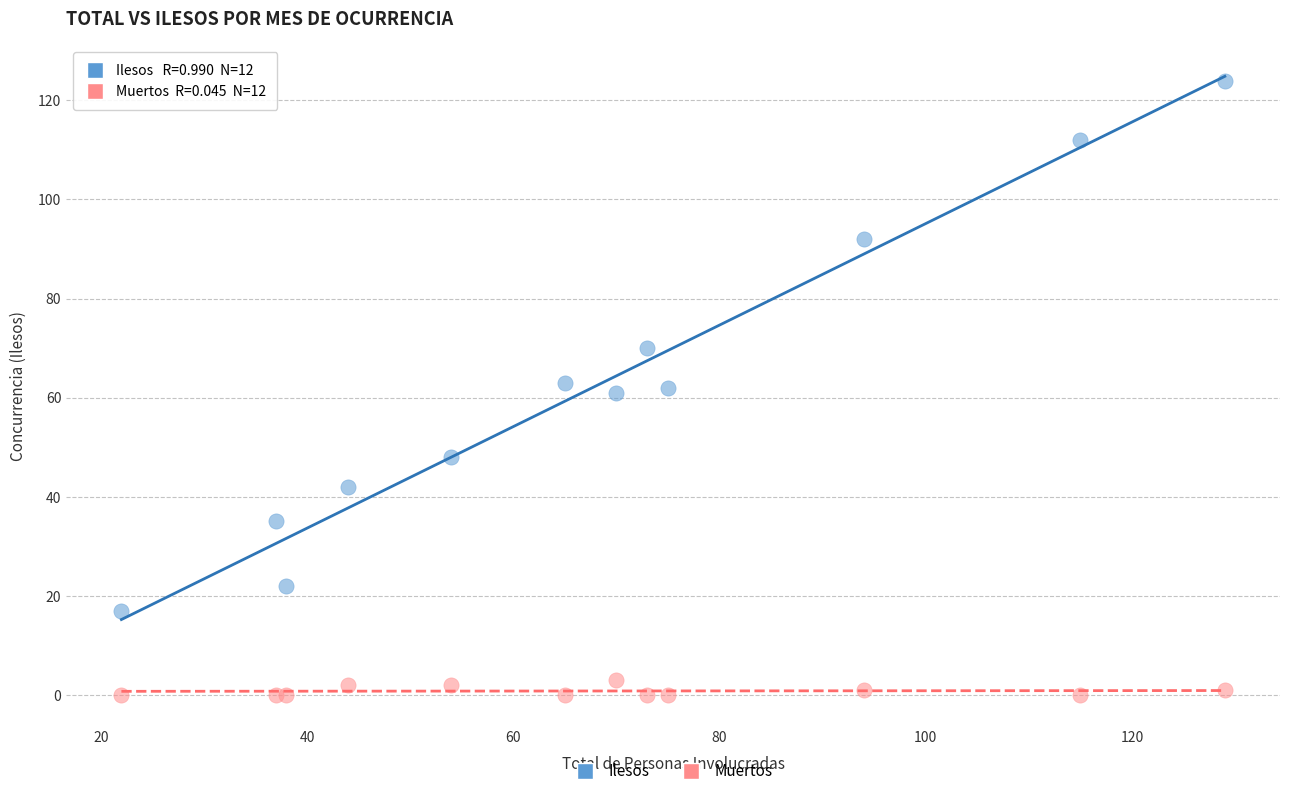

Which series has the largest Y range (max minus min)?

Ilesos